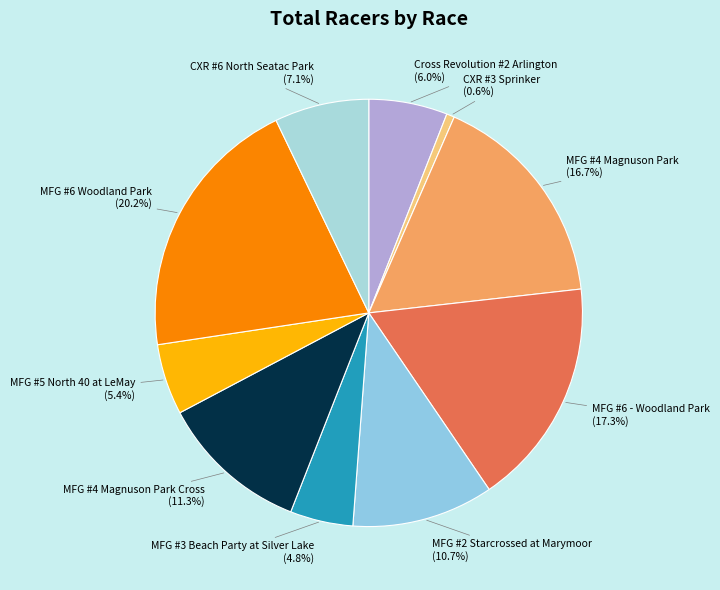

Count the number of slices in the pie.

10